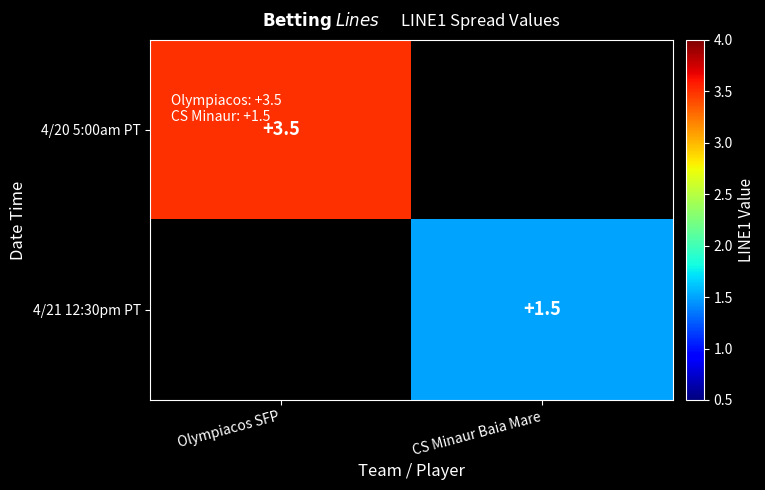

The 4/21 12:30pm PT series shows 1.5 at CS Minaur Baia Mare. True or false?

True